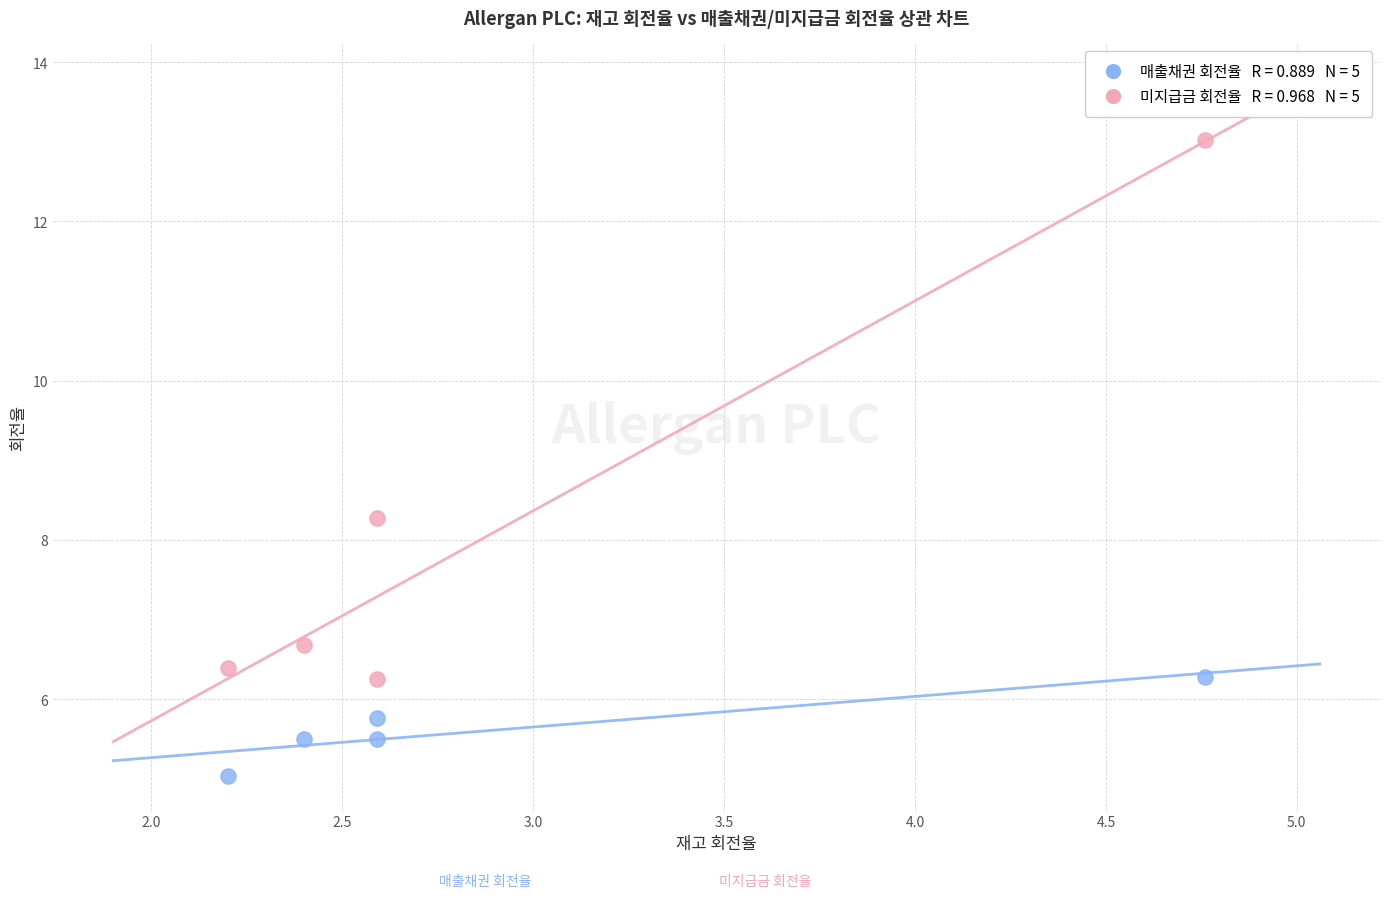

Across all data points, what is the average Y value?

6.9